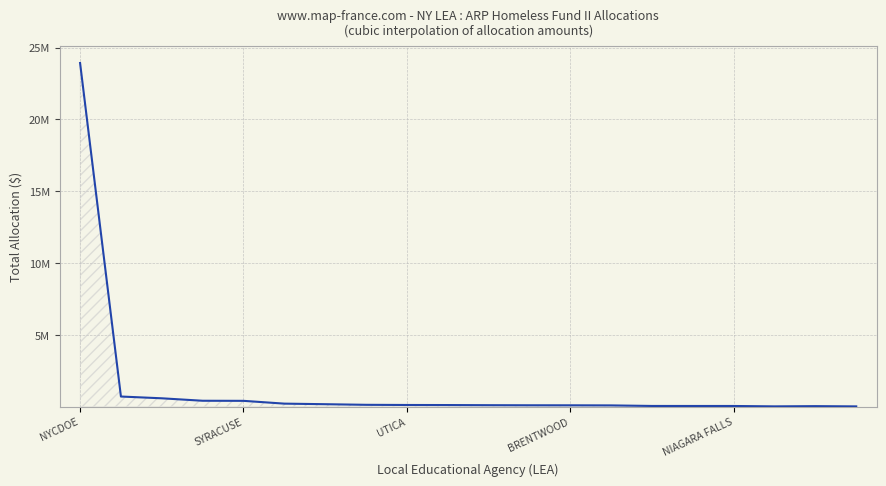

List the labels in order of value, largest first.

allocations, 1, 2, 3, 4, 5, 6, 7, 8, 9, 10, 11, 12, 13, 14, 15, 16, 18, 17, 19